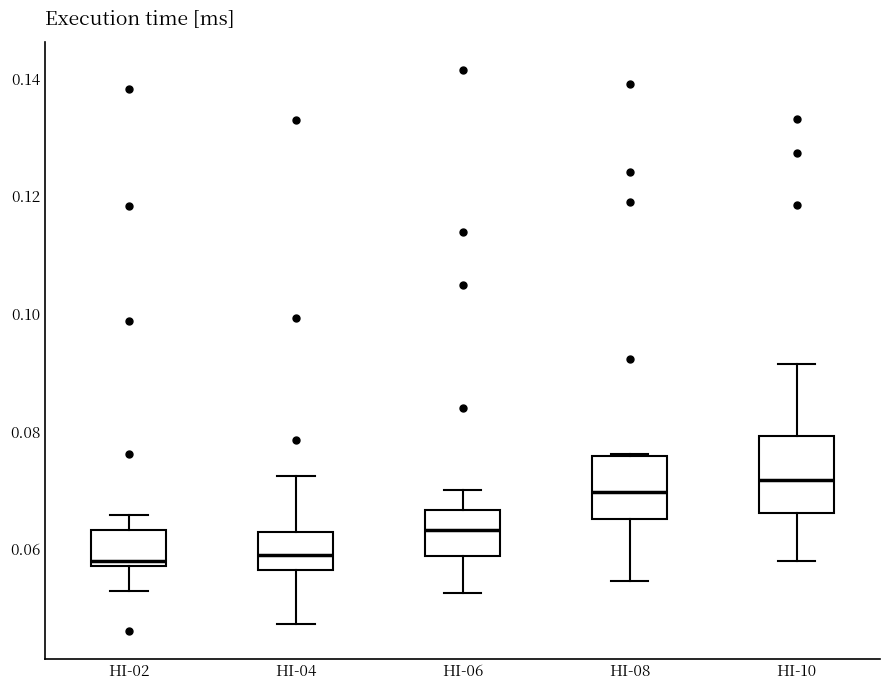

Which box's median line is the highest?

HI-10